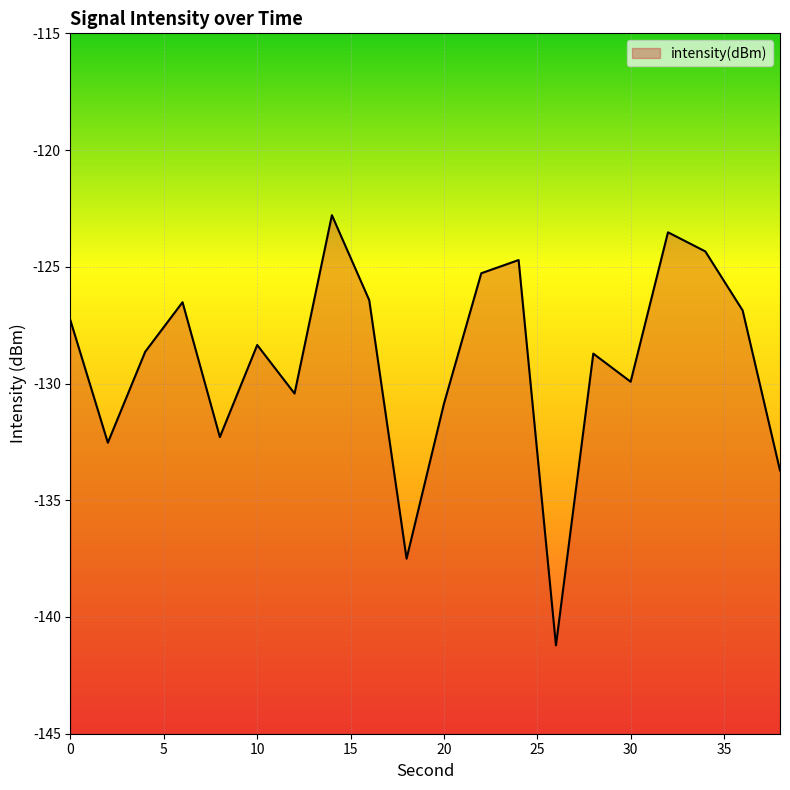

What is the greatest value displayed?

-122.8